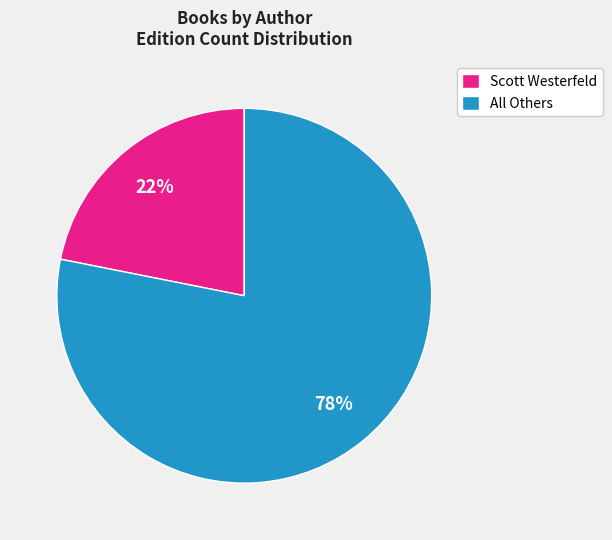

How many slices are in this pie chart?

2